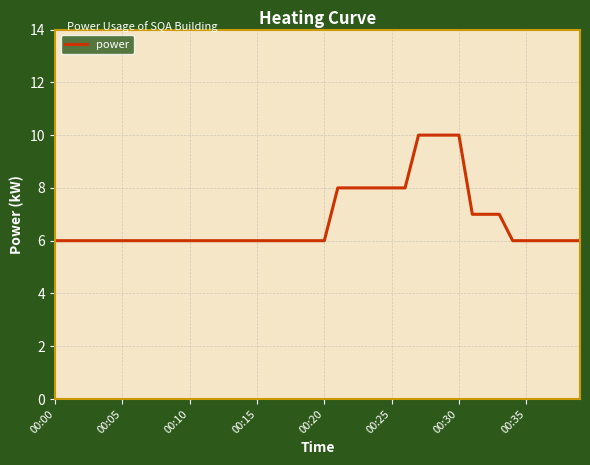

What is the smallest value displayed?

6